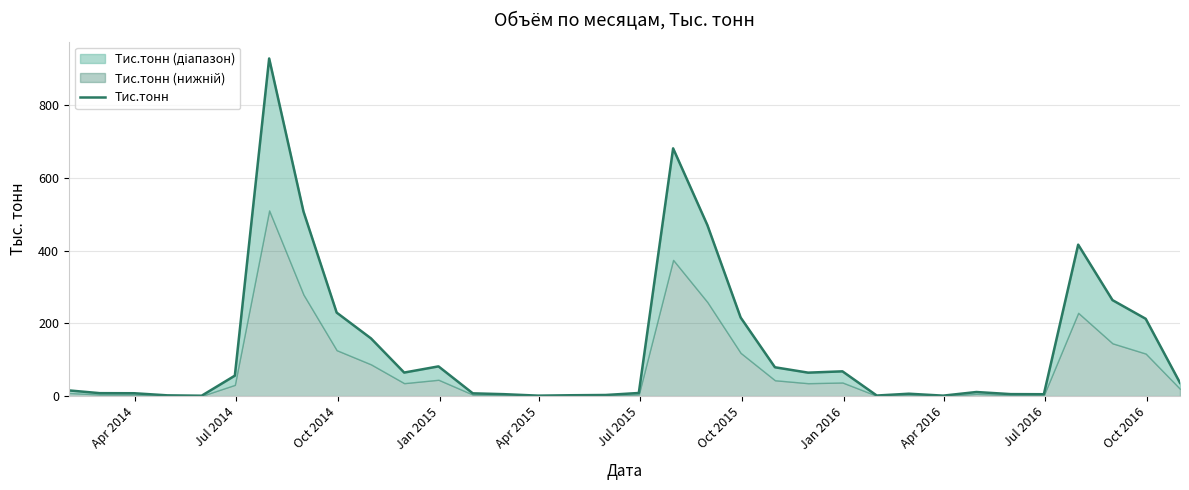

How many values are below 36?

17